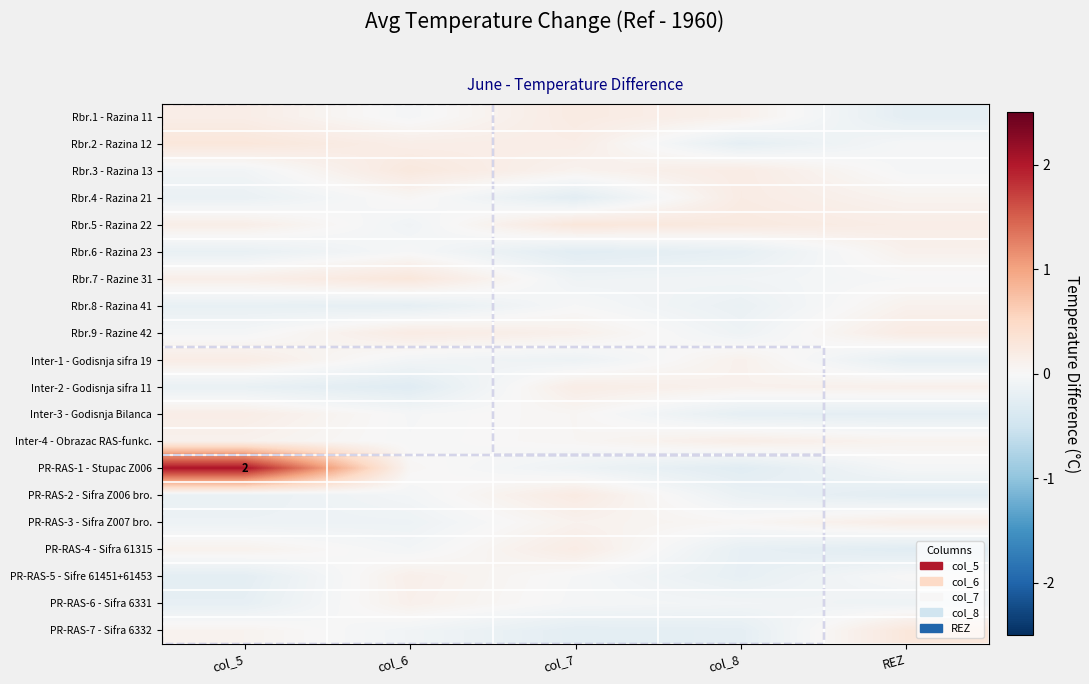

What is the difference between the highest and lowest values at col_5?

2.3